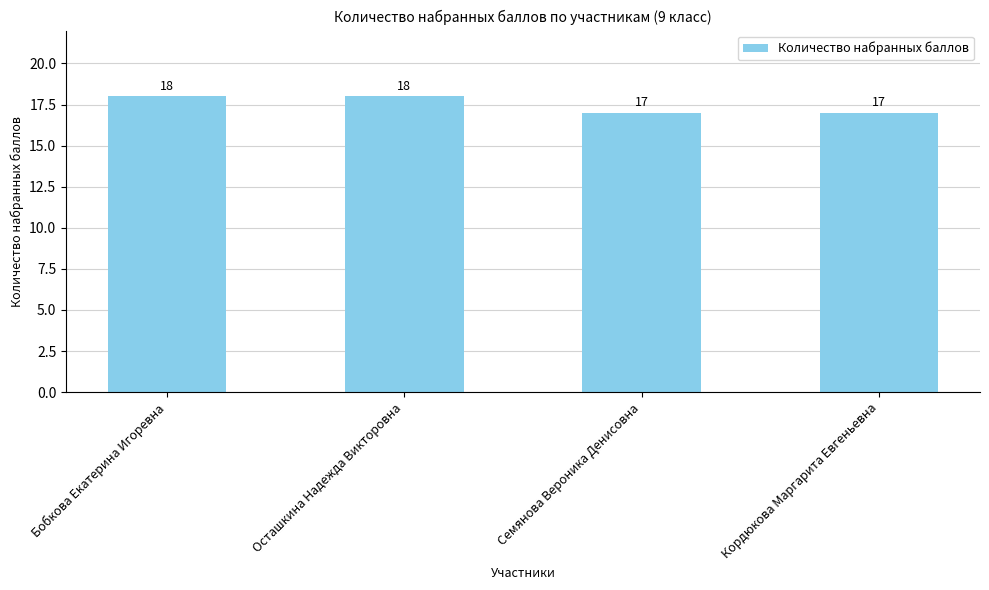

What is the average value?

18